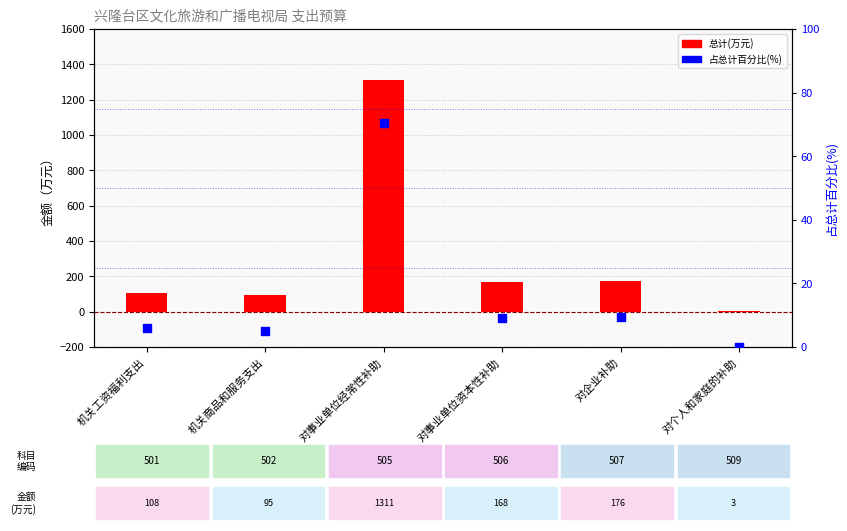

Which series contains the highest Y value?

总计(万元)